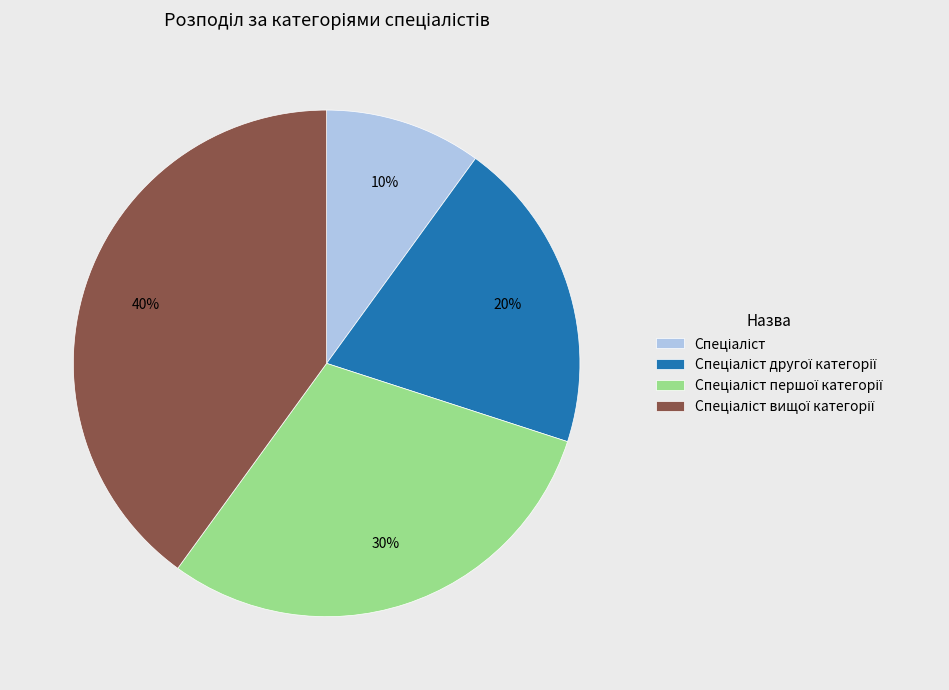

To the nearest percent, what is the difference between the largest and smallest slice percentages?

30%